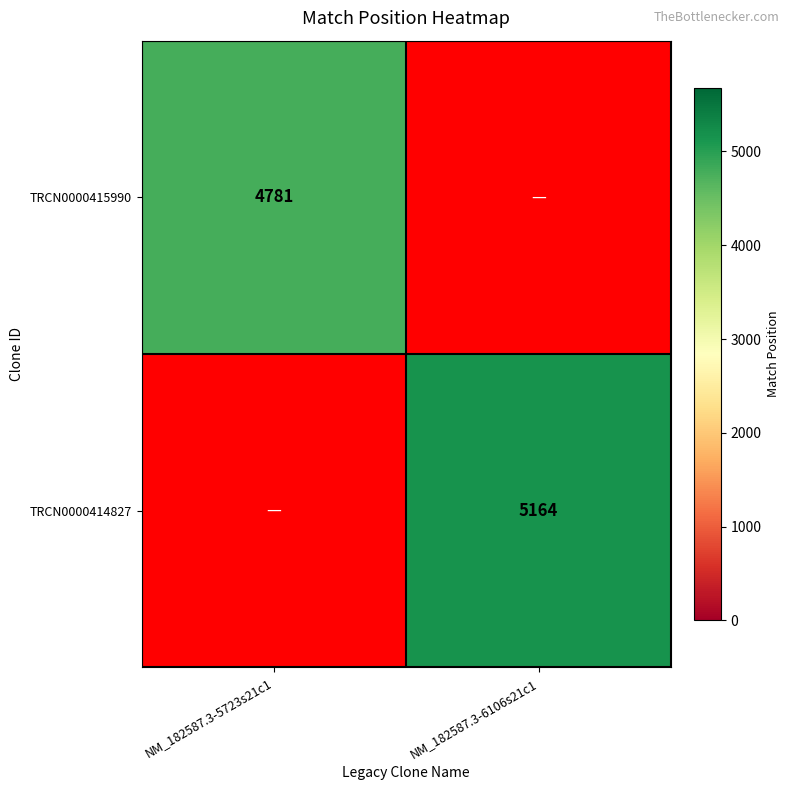

The value of TRCN0000415990 at NM_182587.3-5723s21c1 is 8106. True or false?

False